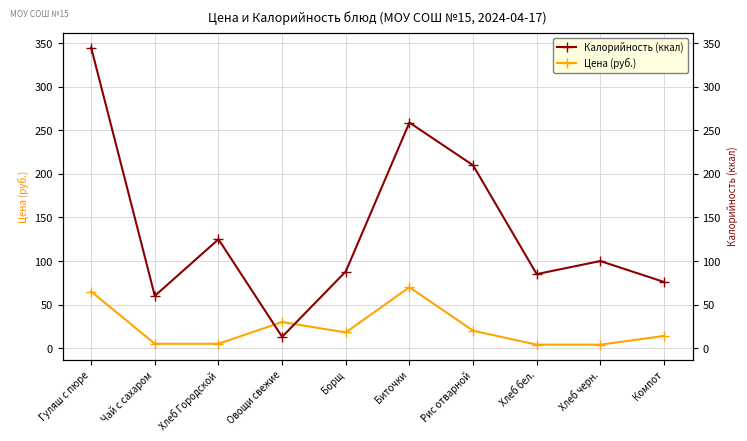

How many data points does each series have?

10